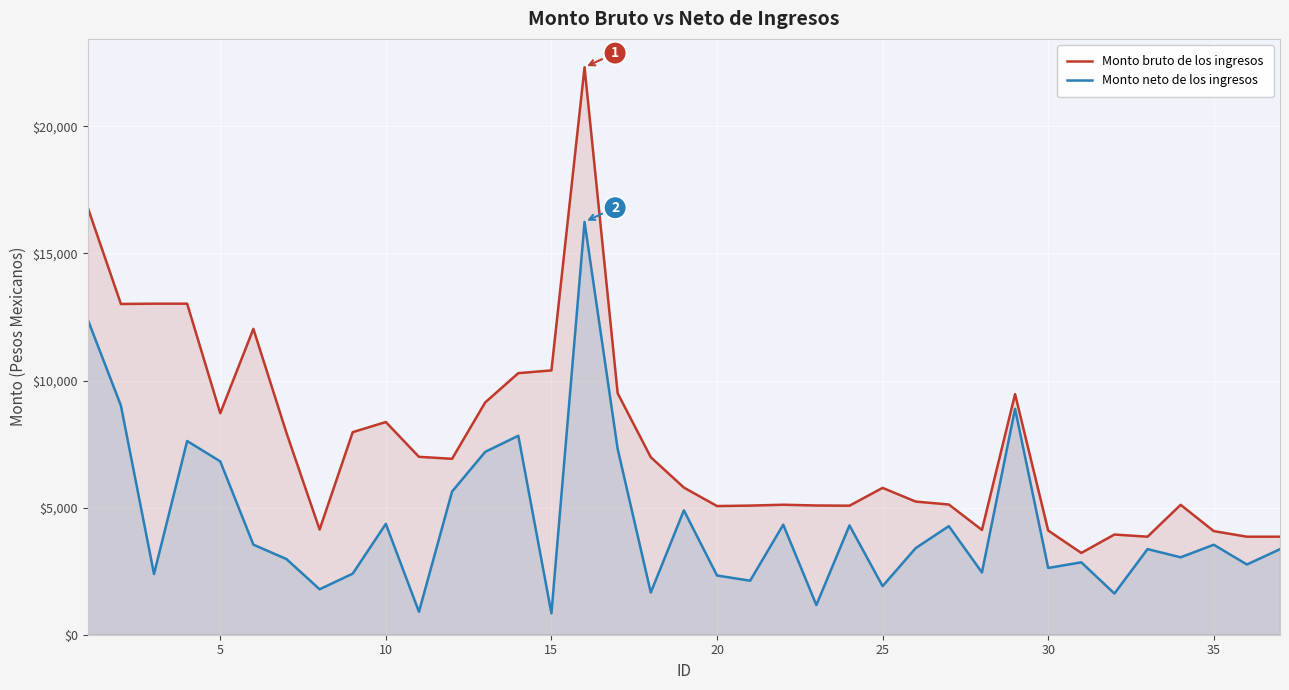

Which series has the largest range (max minus min)?

Monto bruto de los ingresos